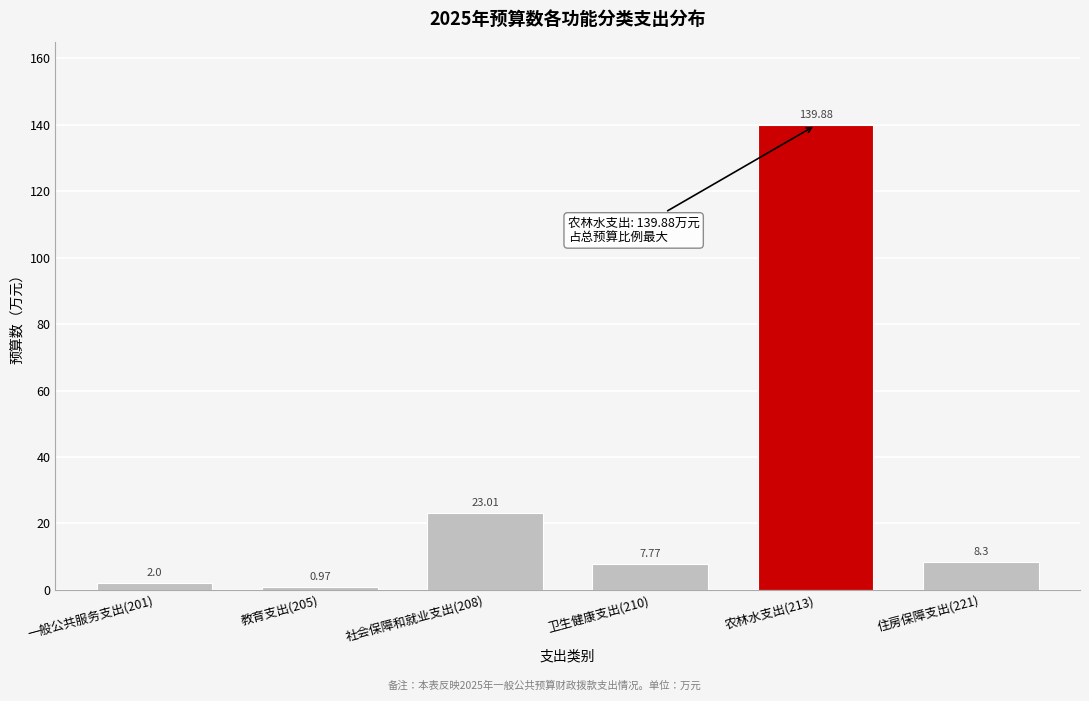

What is the change in value from 卫生健康支出(210) to 住房保障支出(221)?

+0.5